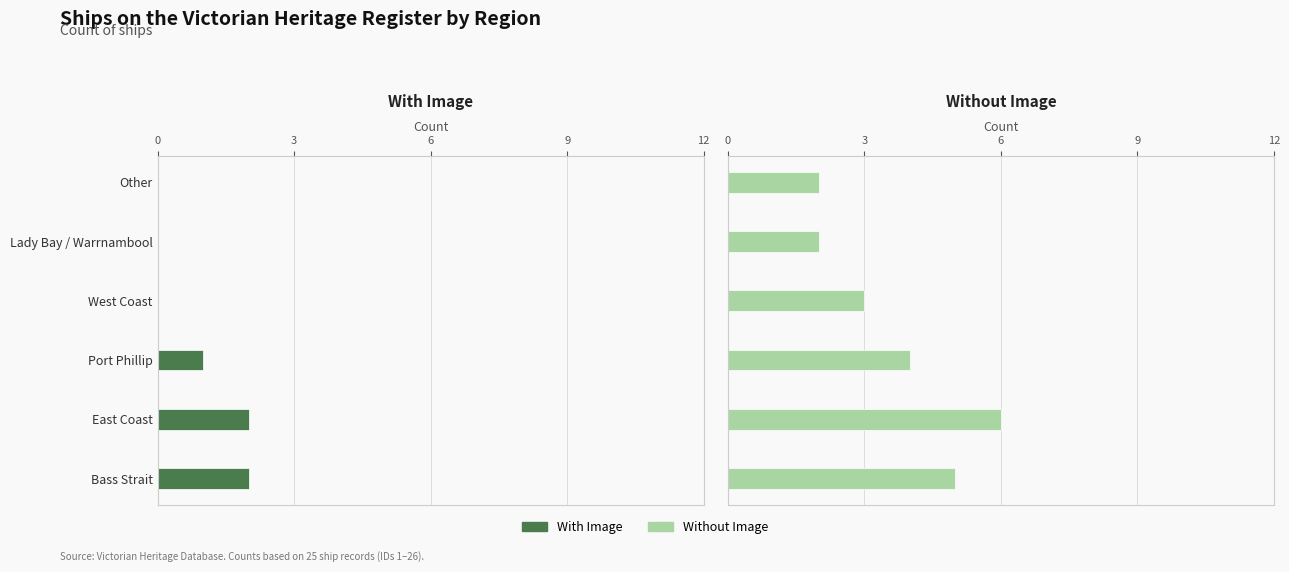

What is the average value of the With Image series?

1